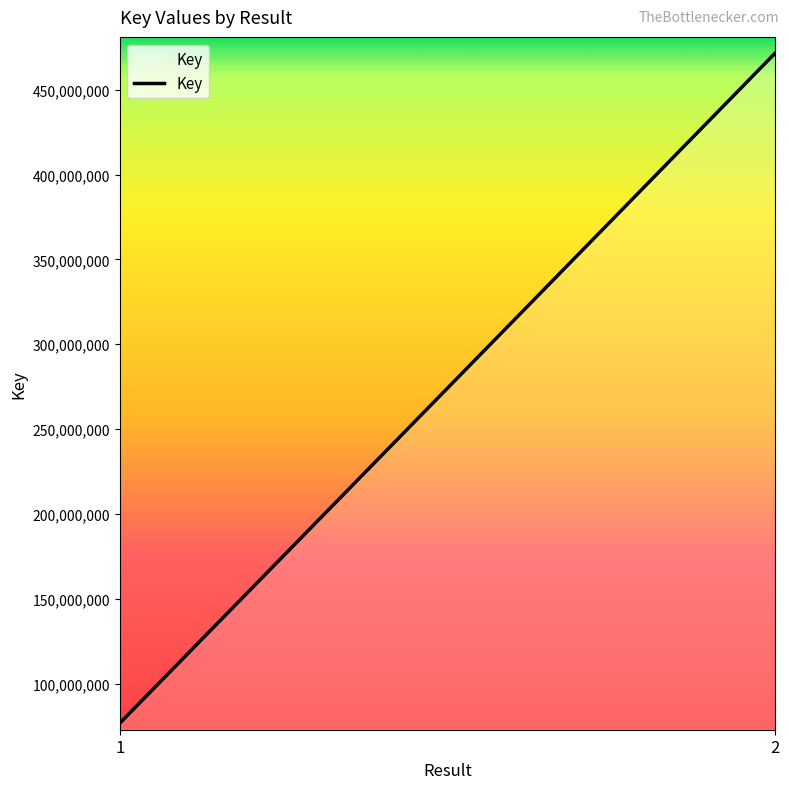

The chart shows a value of 76734818 at 1. True or false?

True